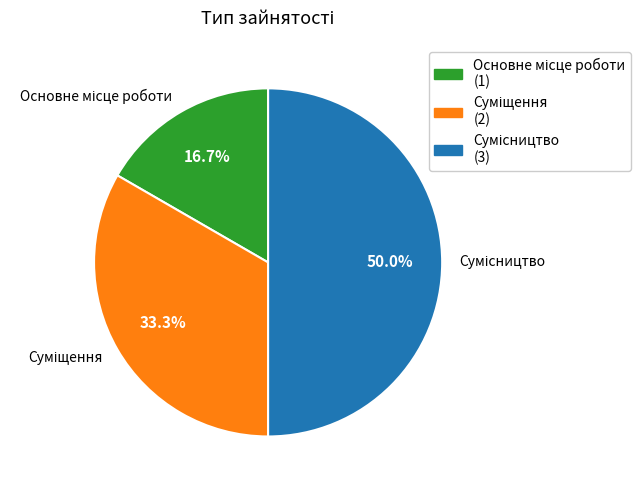

Combined, do Суміщення and Сумісництво account for over 50%?

Yes